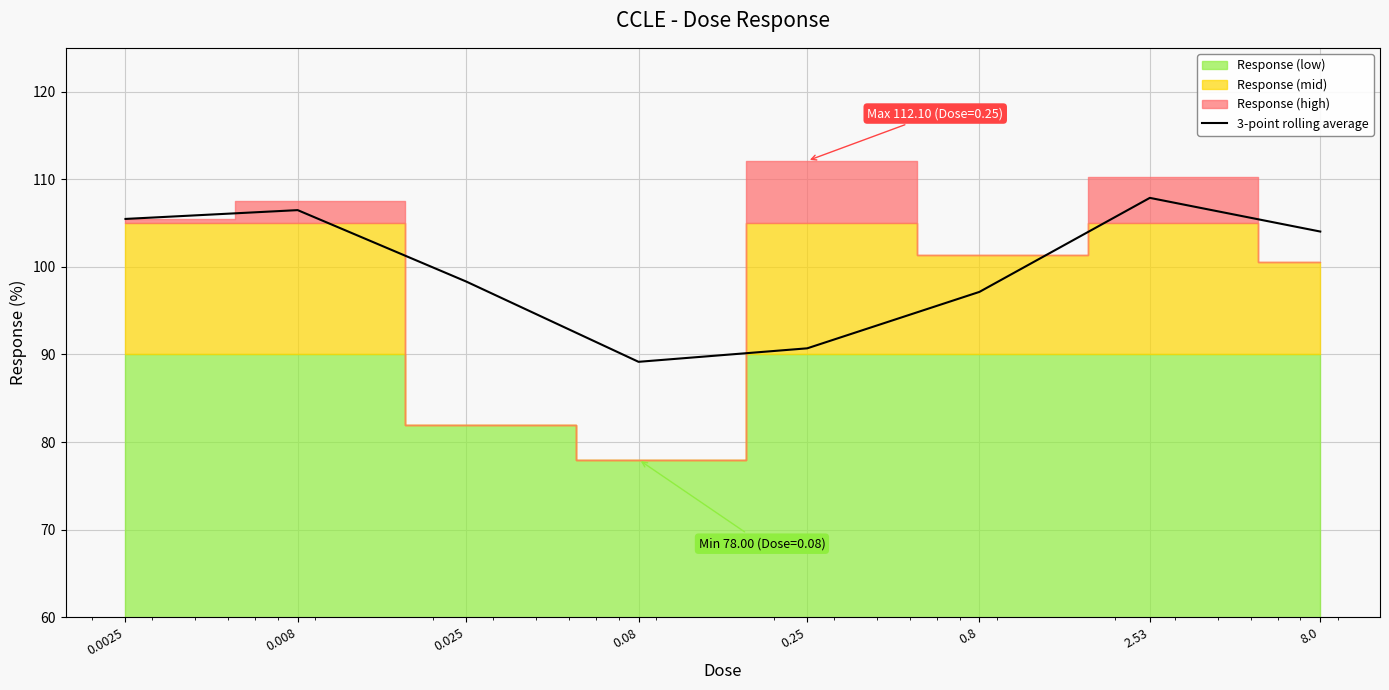

What is the change in value from 0.008 to 0.025?

-8.2